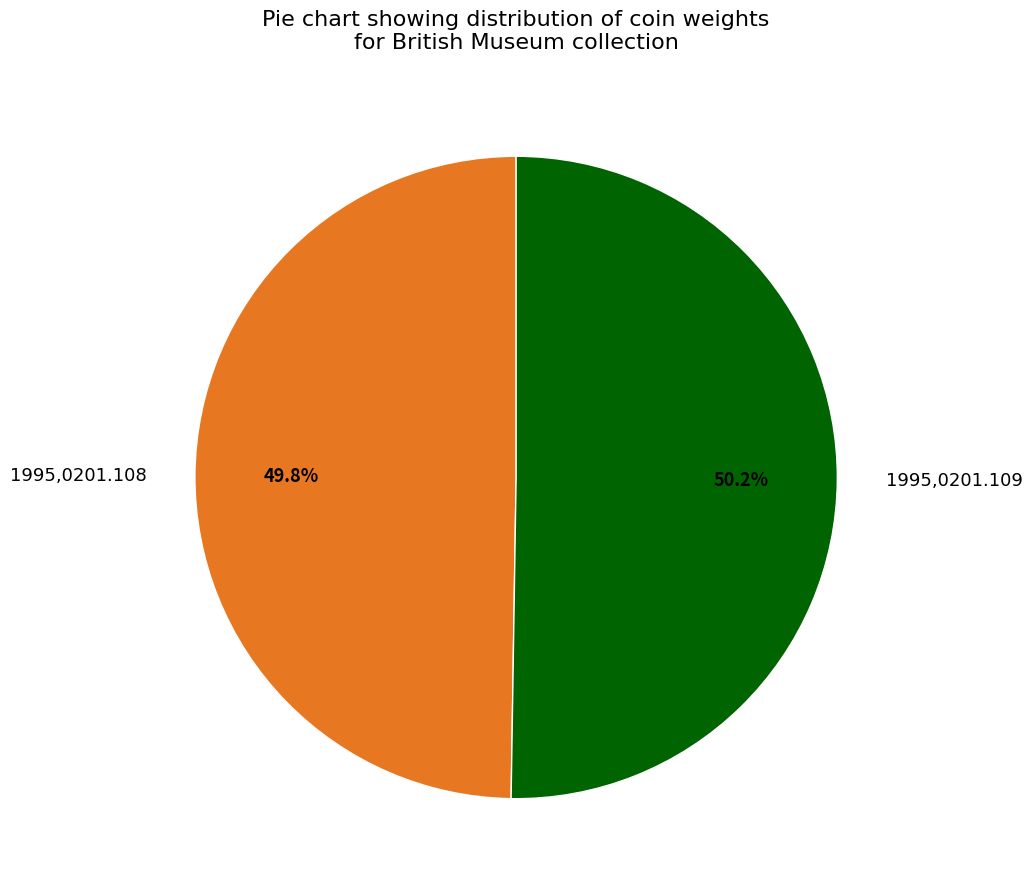

Do 1995,0201.109 and 1995,0201.108 together represent more than half of the pie?

Yes